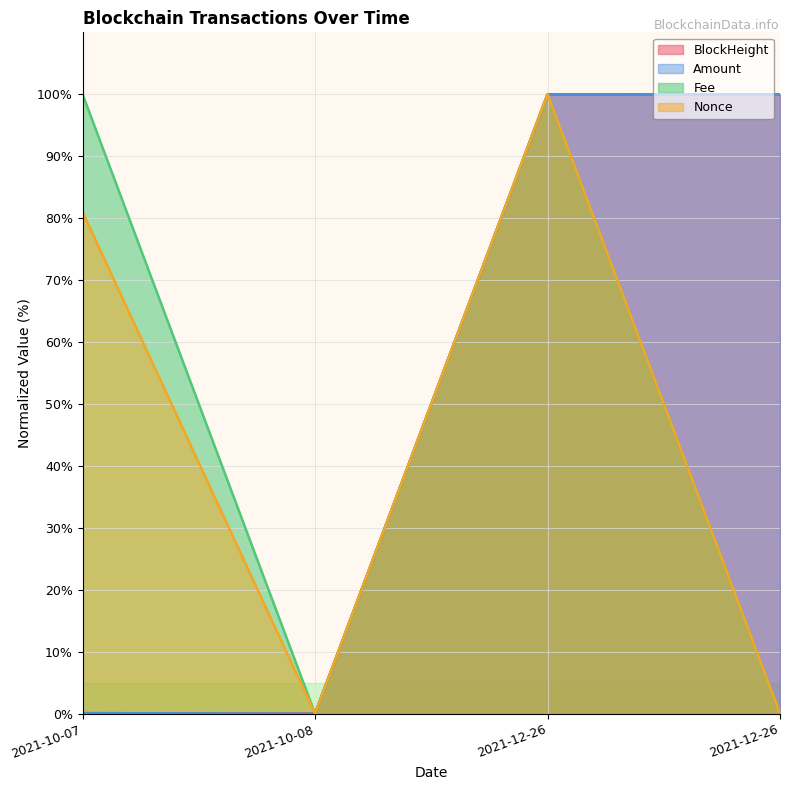

How many lines are shown in the chart?

4